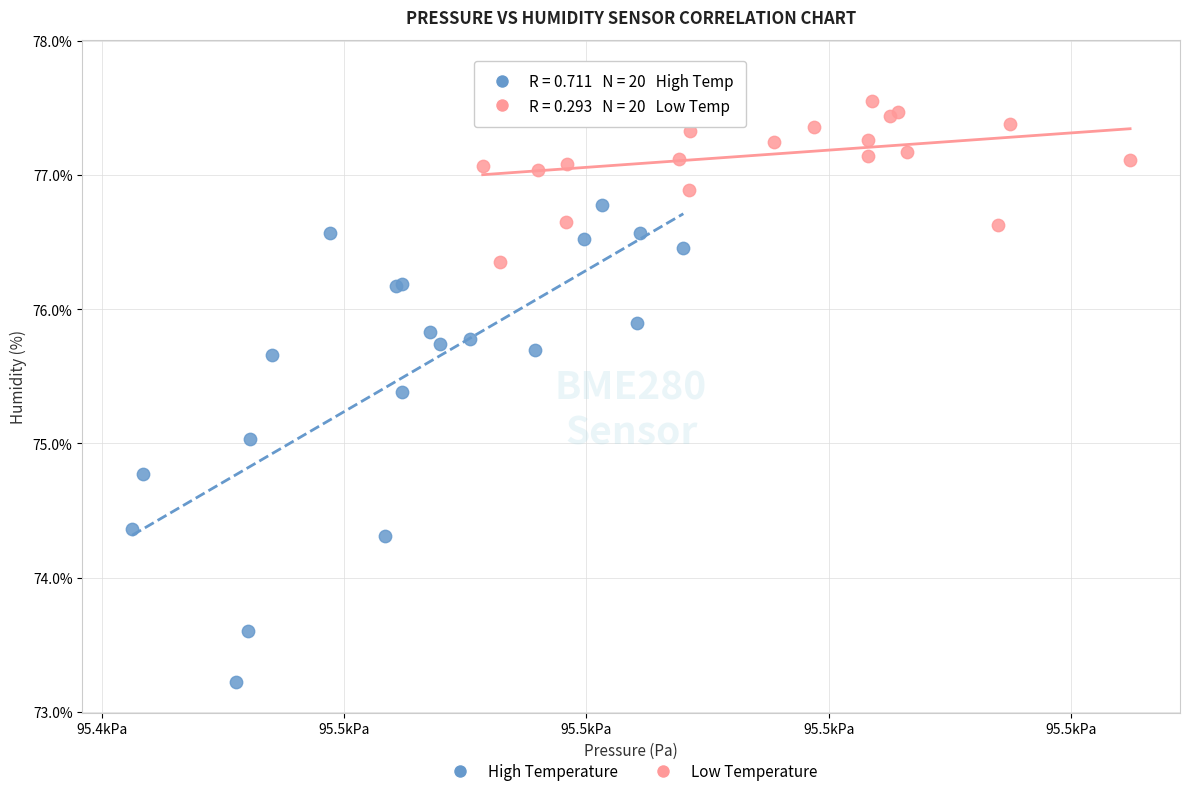

Which series has the largest Y range (max minus min)?

High Temperature